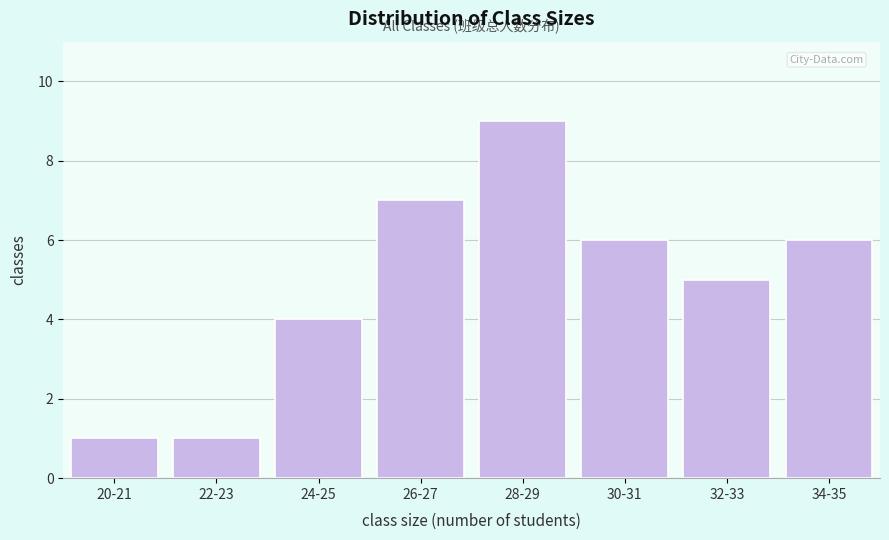

Reading right to left, what are all the values shown in this chart?

34-35=6	32-33=5	30-31=6	28-29=9	26-27=7	24-25=4	22-23=1	20-21=1